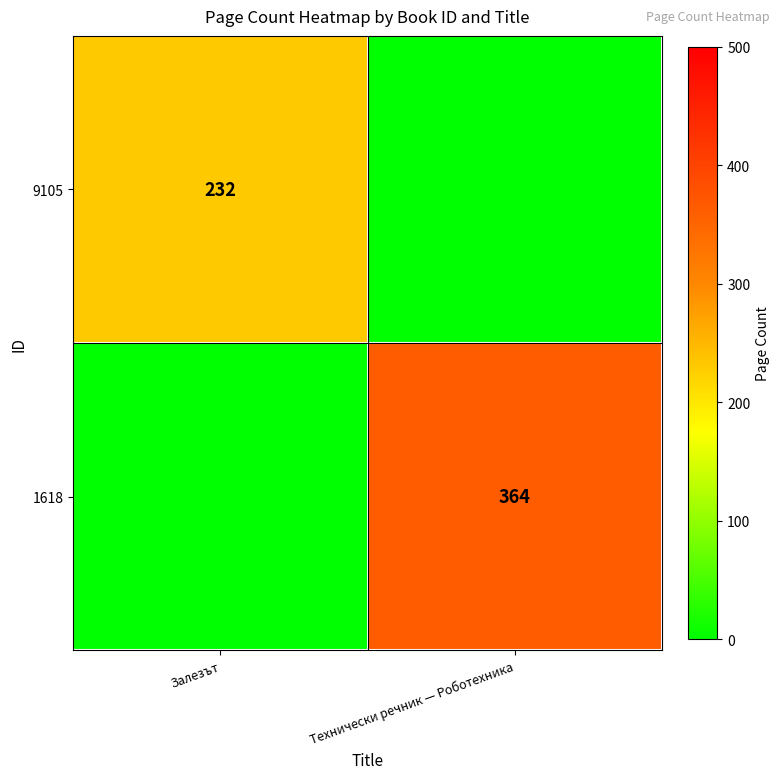

Is it true that 1618 equals 364 at Технически речник — Роботехника?

True